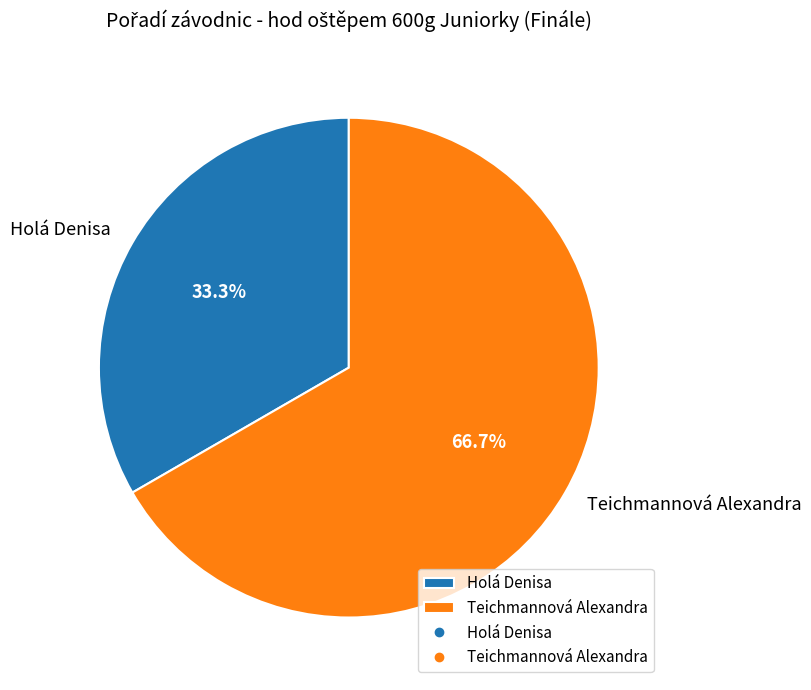

To the nearest percent, what is the average slice percentage?

50%